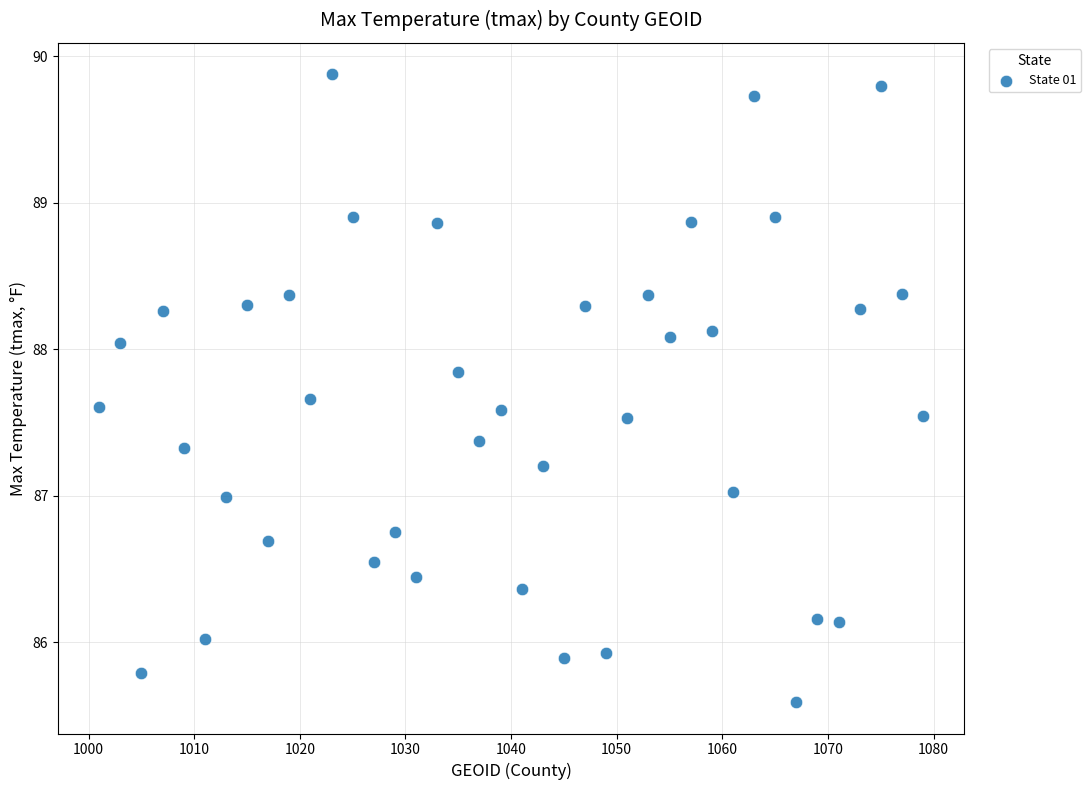

What is the range of Y values (max minus min)?

4.3